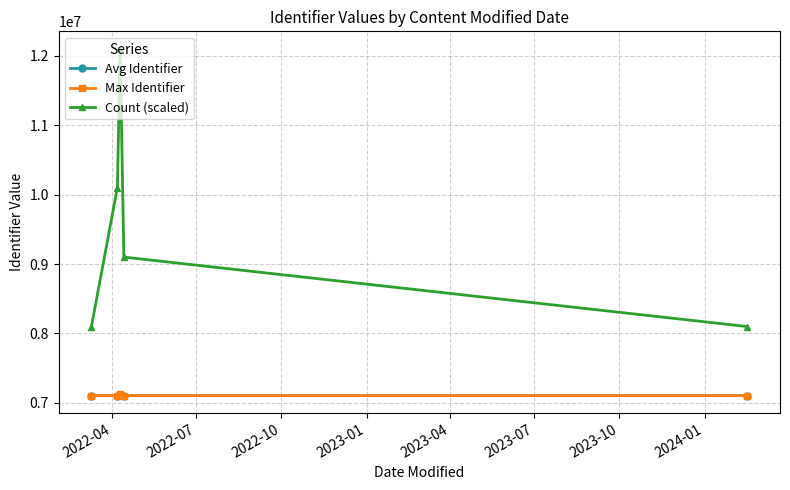

What is the value of the Max Identifier point at the 1st from the left?

7105586